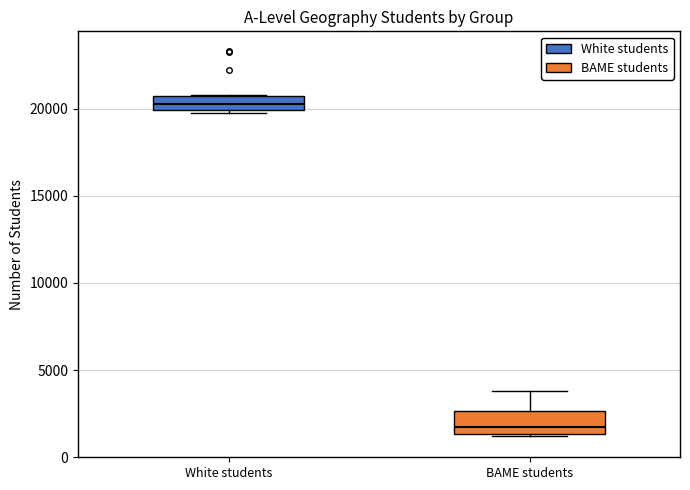

Which box is the tallest, from its lower edge to its upper edge?

BAME students